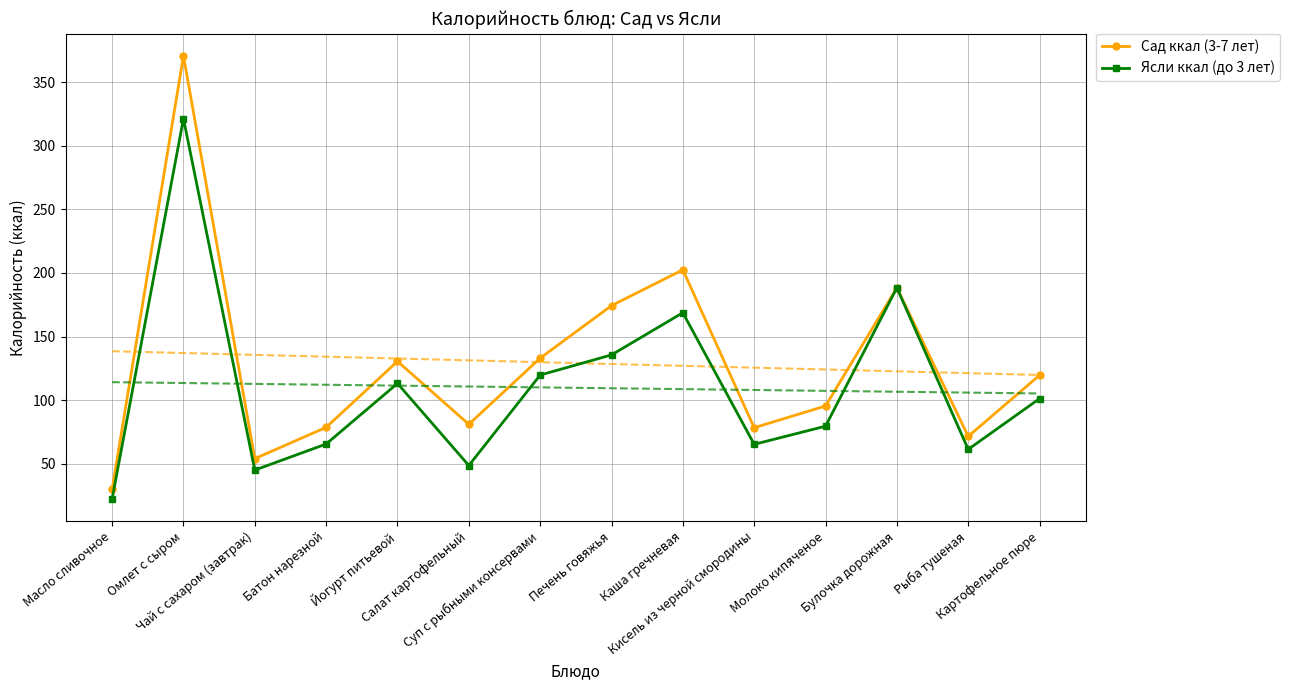

What are all the series names shown in the legend?

Сад ккал (3-7 лет), Ясли ккал (до 3 лет)